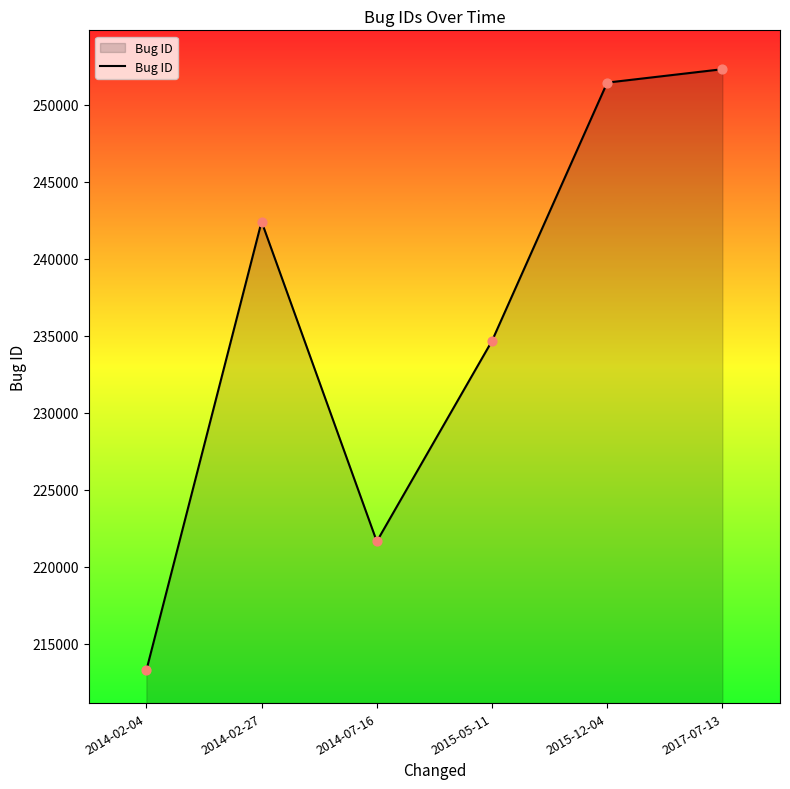

Approximately how many times larger is the value at 2017-07-13 compared to 2015-12-04?

1.0